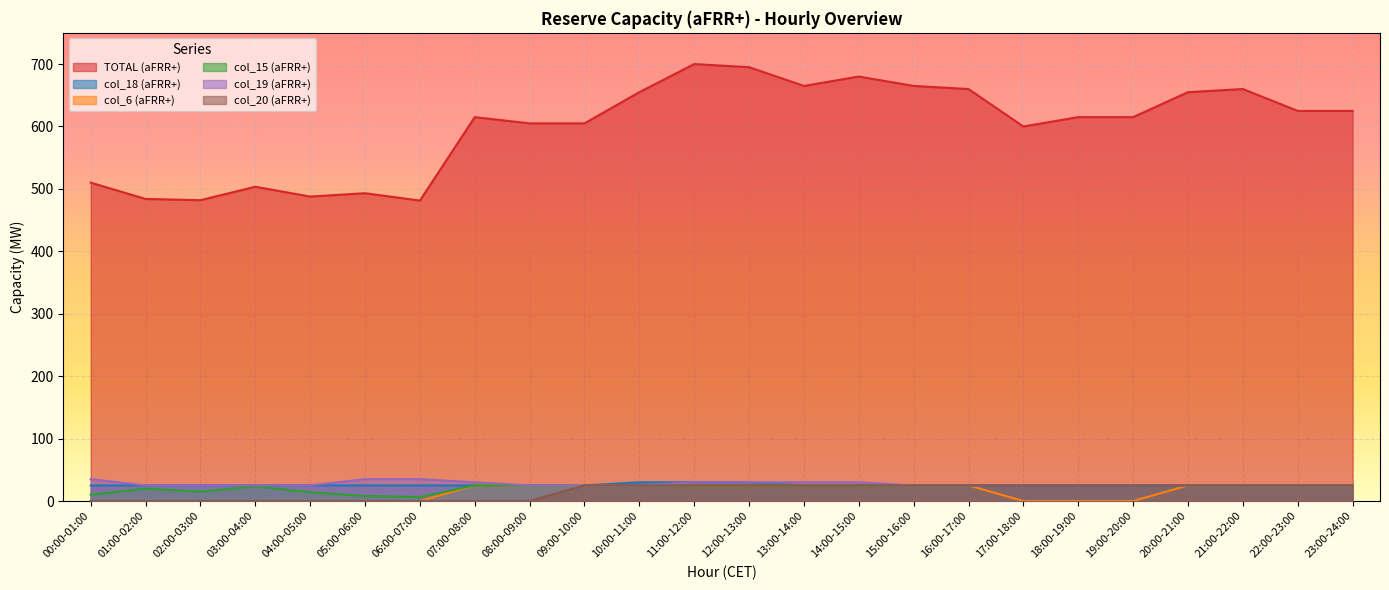

How many data points in col_20 (aFRR+) are less than 25?

9